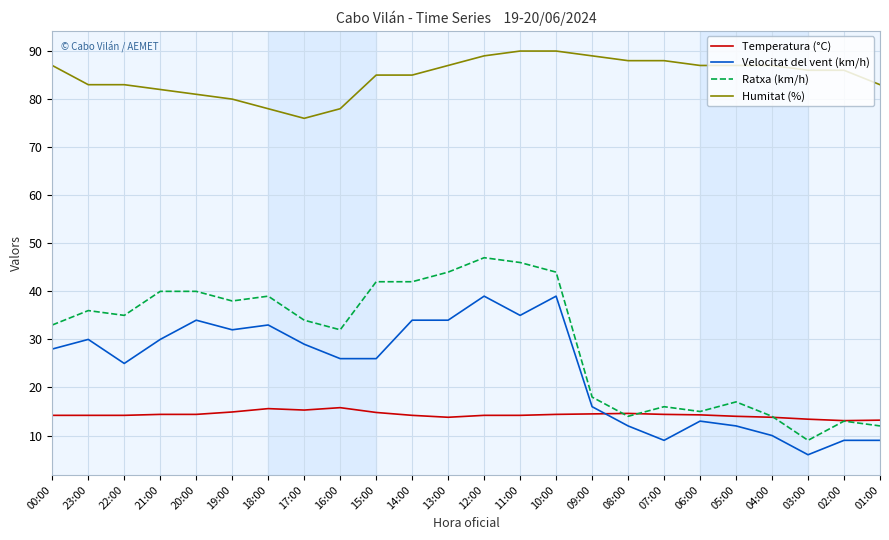

What is the sum of the Humitat (%) values at 22:00 and 16:00?

161.0